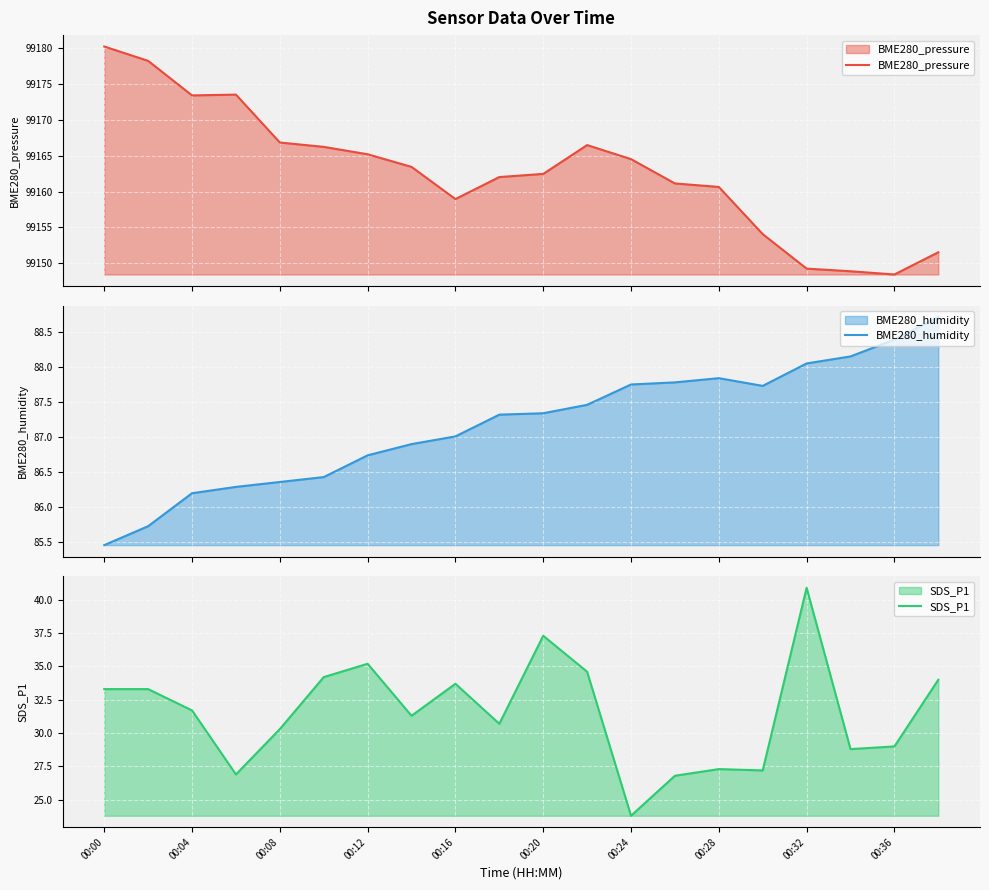

What is the value of the BME280_pressure point at the 12th from the left?

99166.5